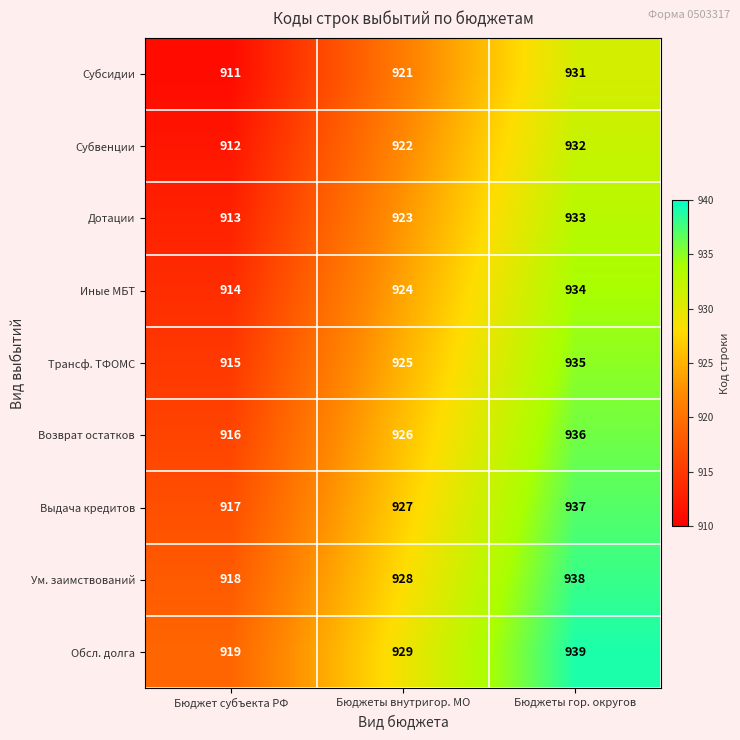

What is the approximate value of Субсидии at Бюджет субъекта РФ?

911